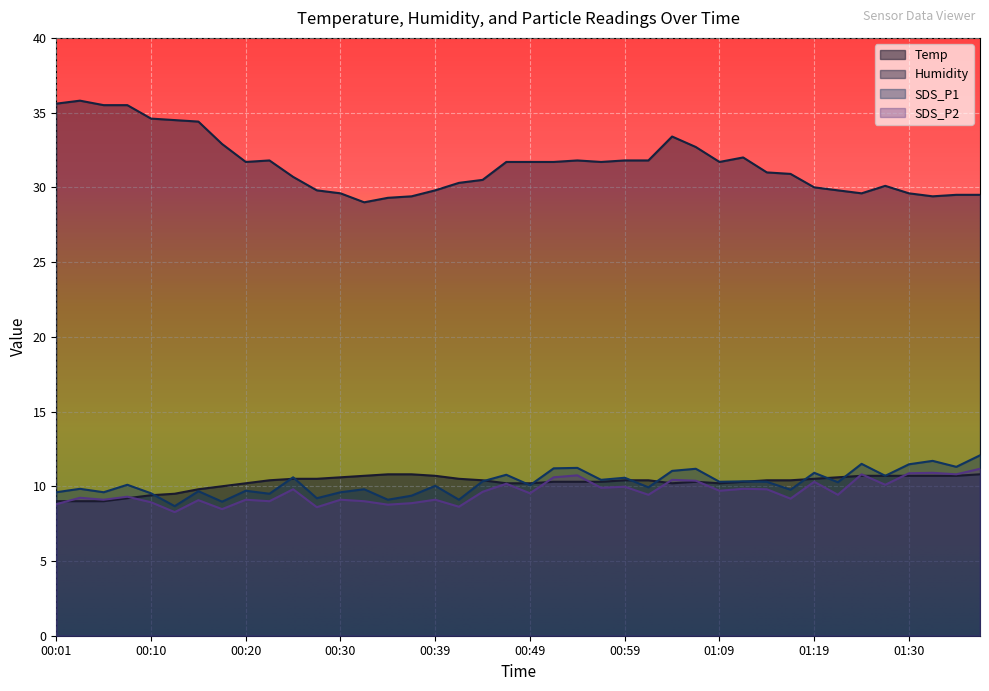

The Humidity series shows 31.7 at 00:20. True or false?

True